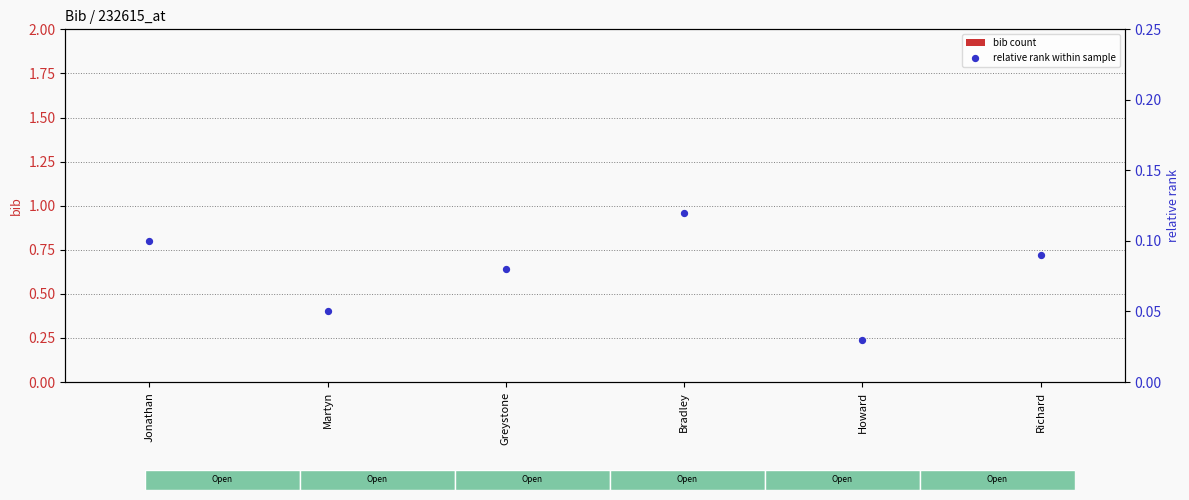

At how many categories does at least one series exceed 0?

6